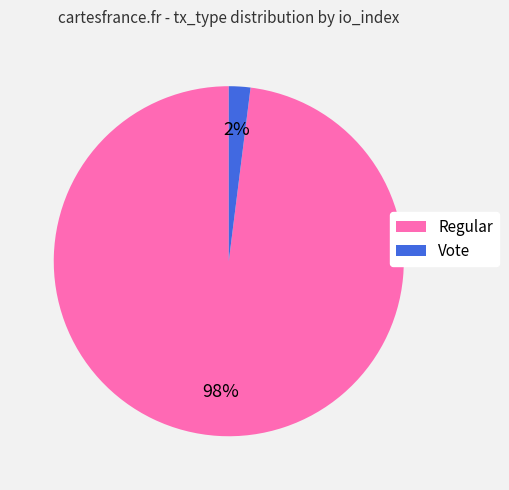

How many slices are in this pie chart?

2